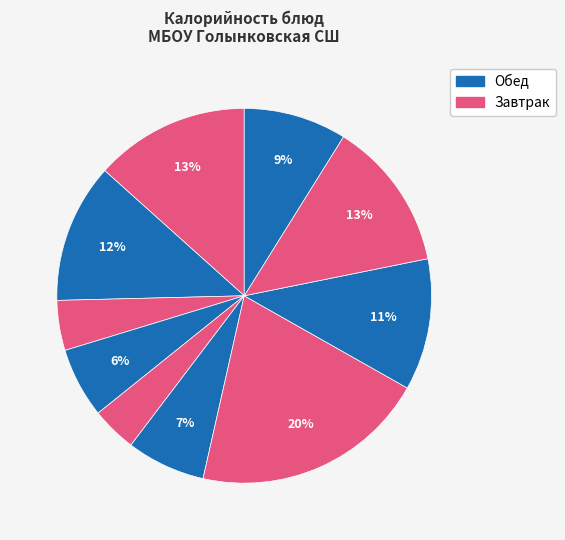

Is there a majority slice in this chart?

No